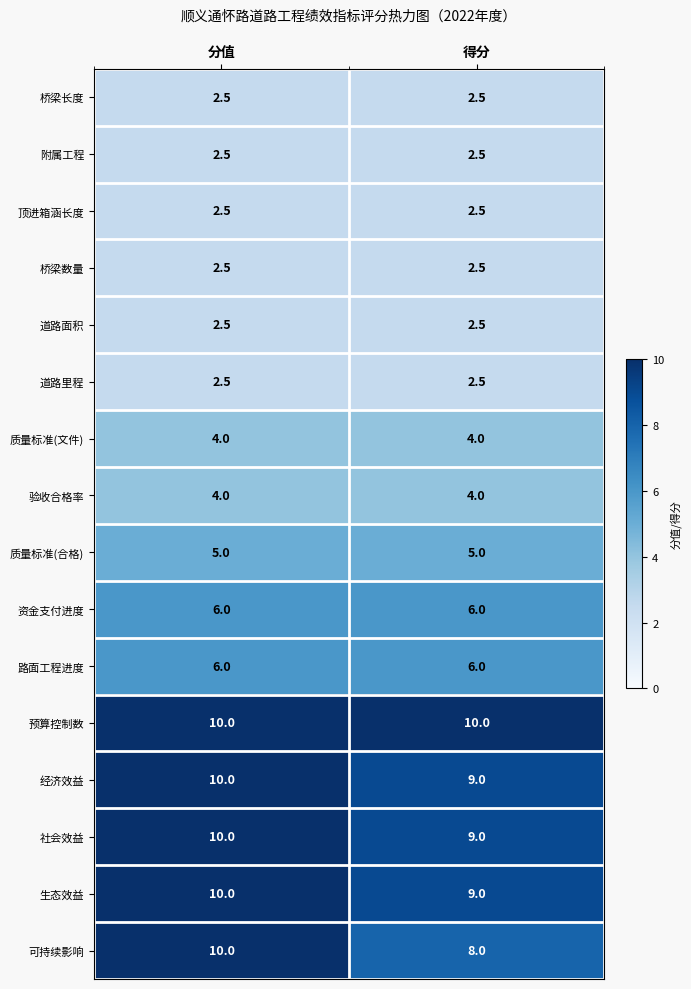

What is the sum of all 质量标准(文件) values?

8.0